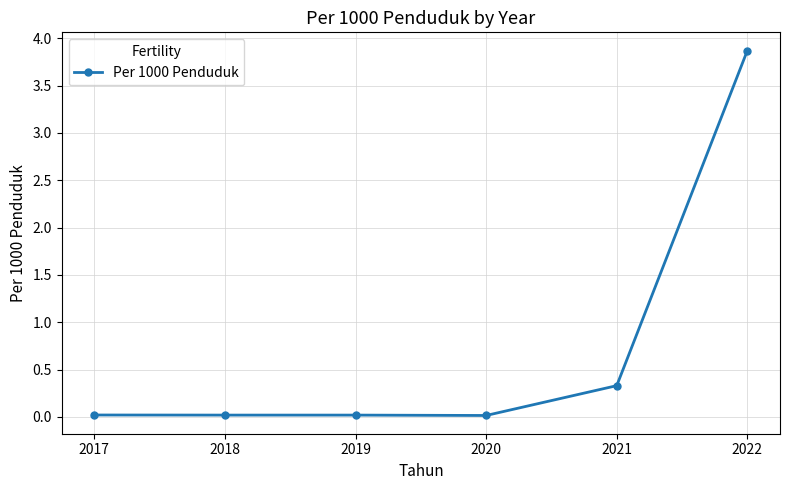

The chart shows a value of 0.3 at 2021. True or false?

True